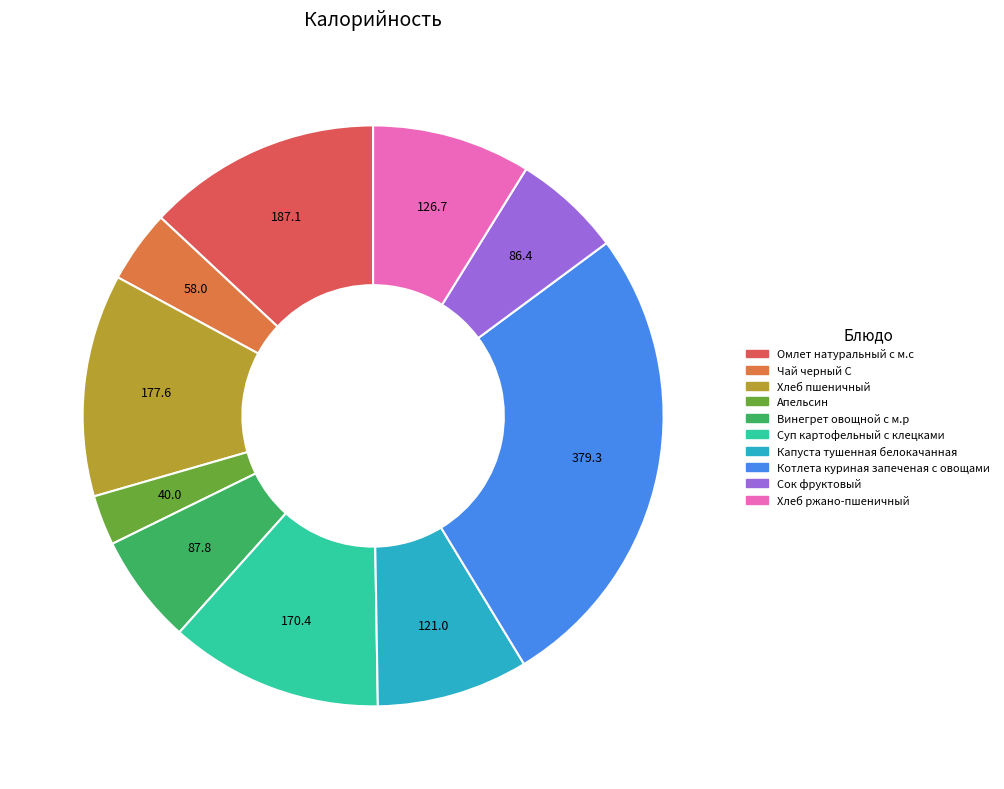

Is the sum of Апельсин and Капуста тушенная белокачанная greater than half?

No